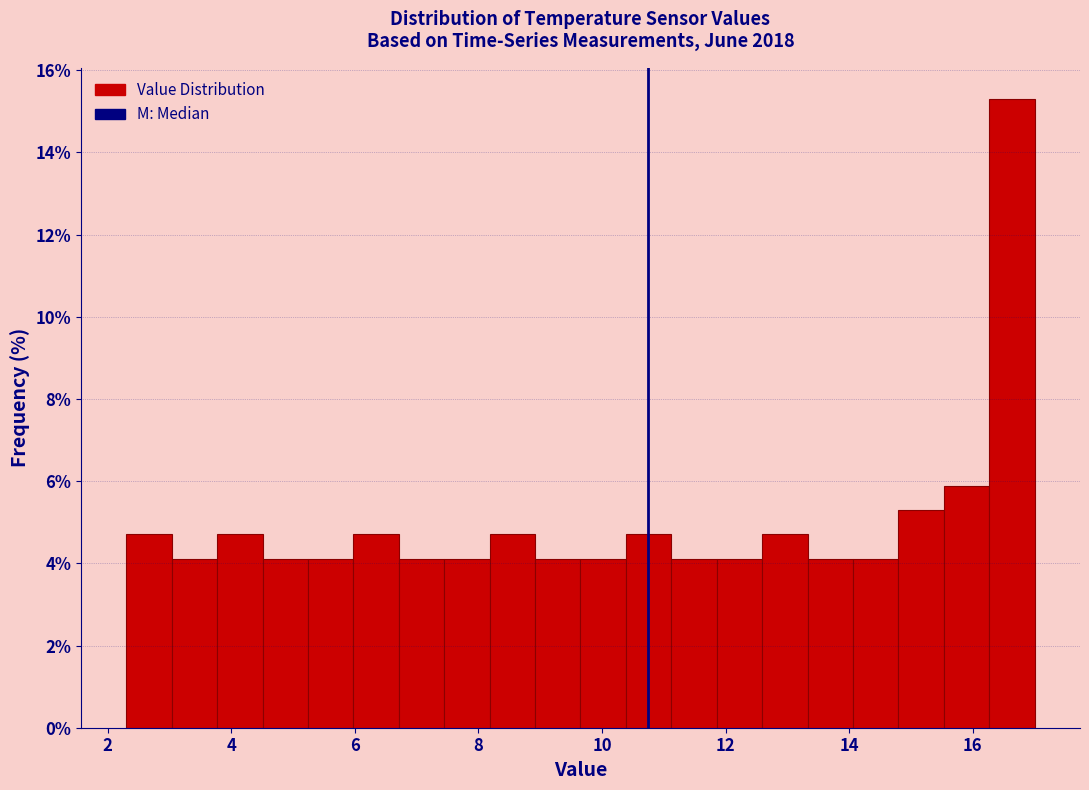

Read against the x-axis, roughly where is the centre of the tallest bar?

16.6